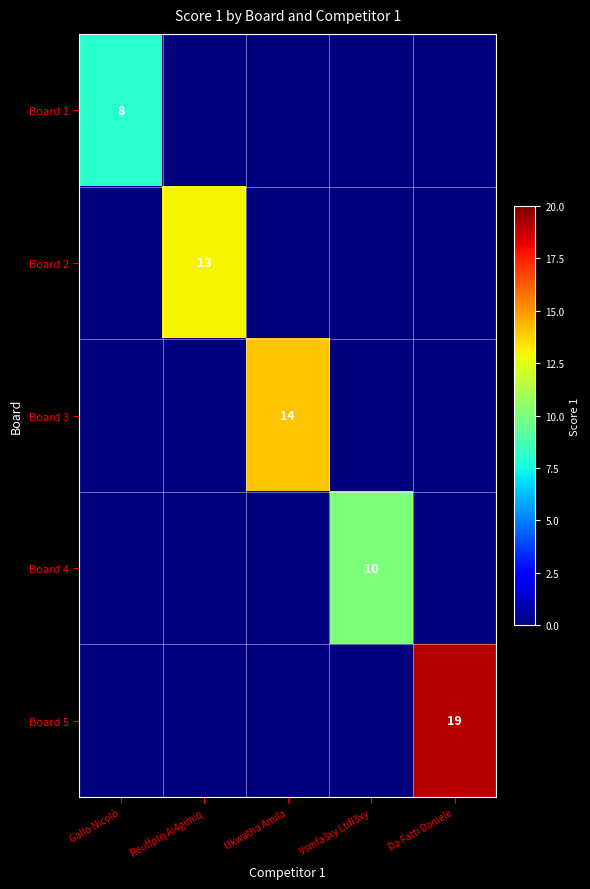

True or false: Board 1 has a value of 8 at Gallo Nicolò.

True